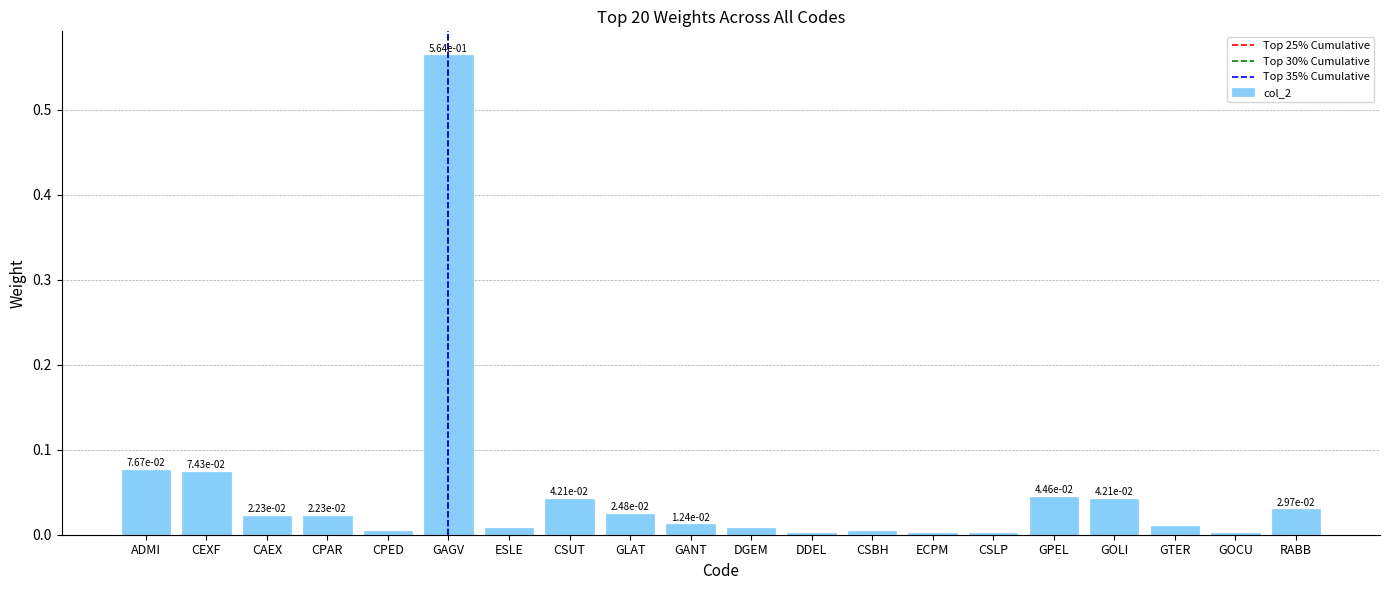

Is it true that the value at ADMI is 0.0?

False